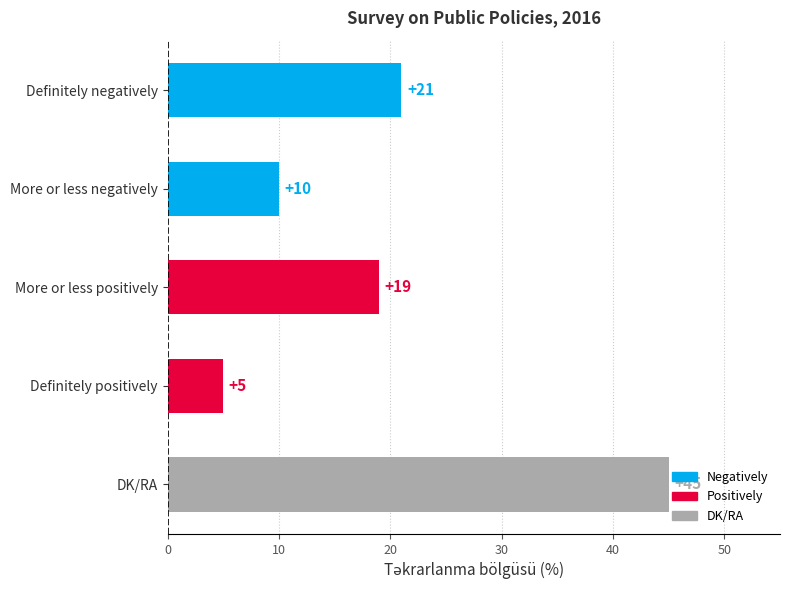

List the labels in order of value, largest first.

DK/RA, Definitely negatively, More or less positively, More or less negatively, Definitely positively